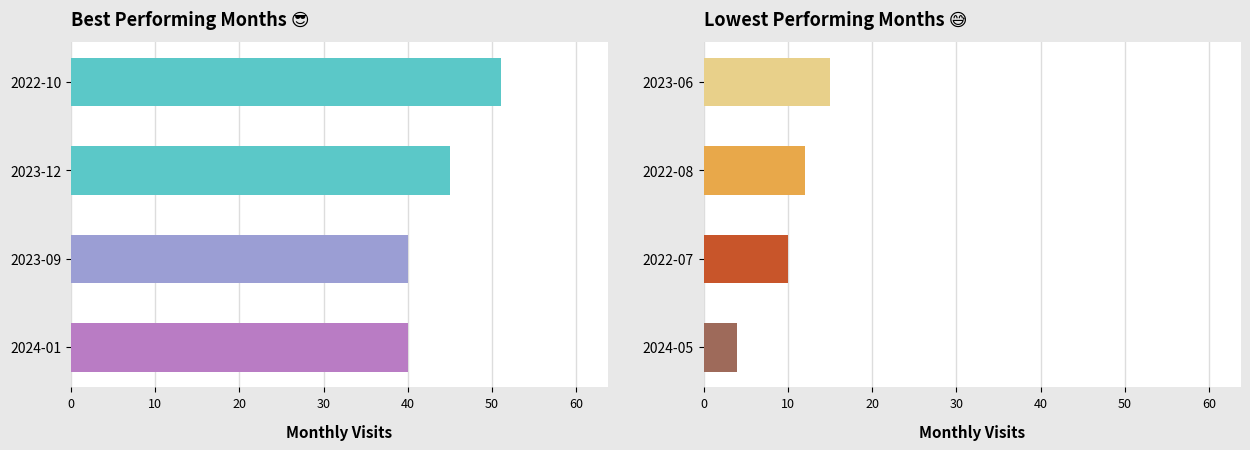

What is the difference between the second highest and second lowest values?

2